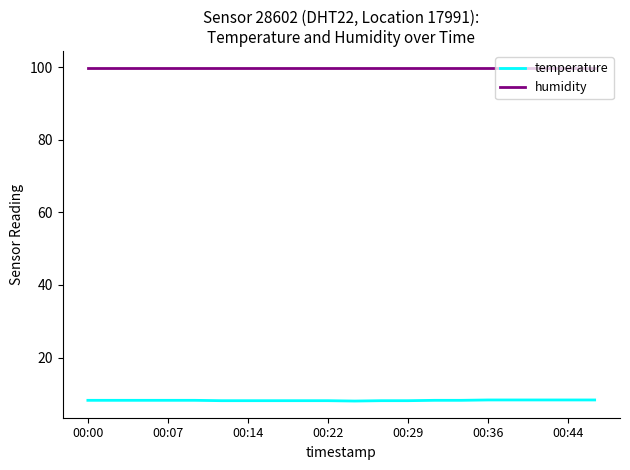

Which series has the largest total across all categories?

humidity